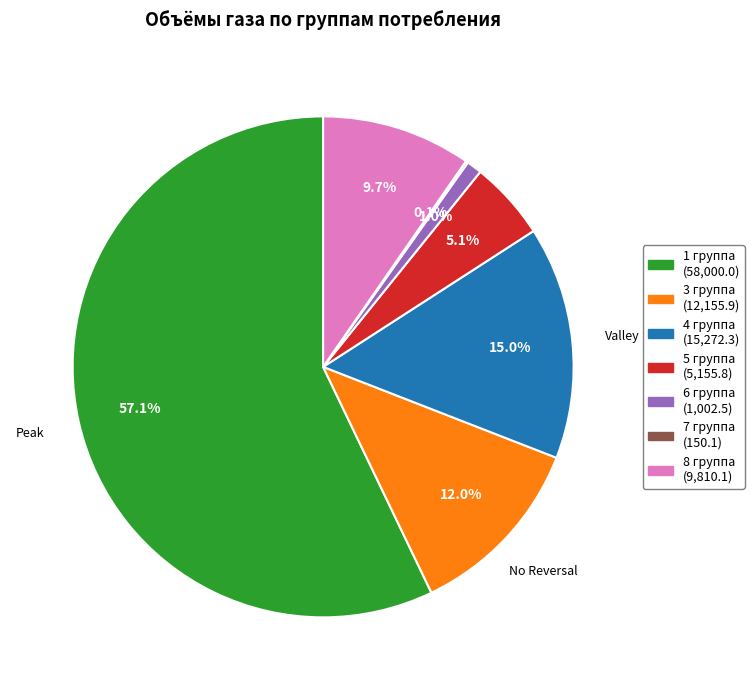

Which category has the biggest portion of the pie?

1 группа